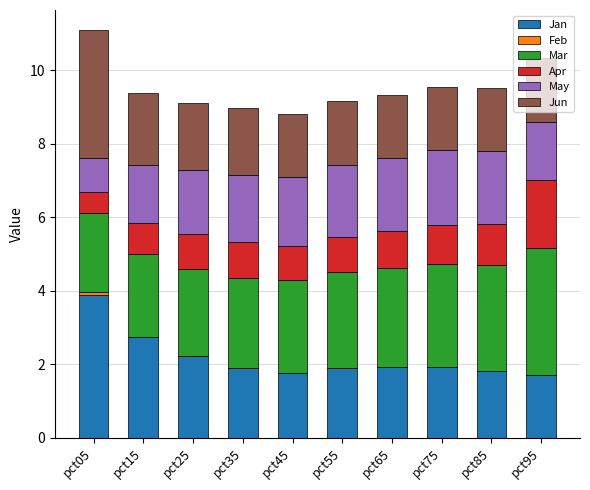

What is the total value across all series at pct25?

9.1